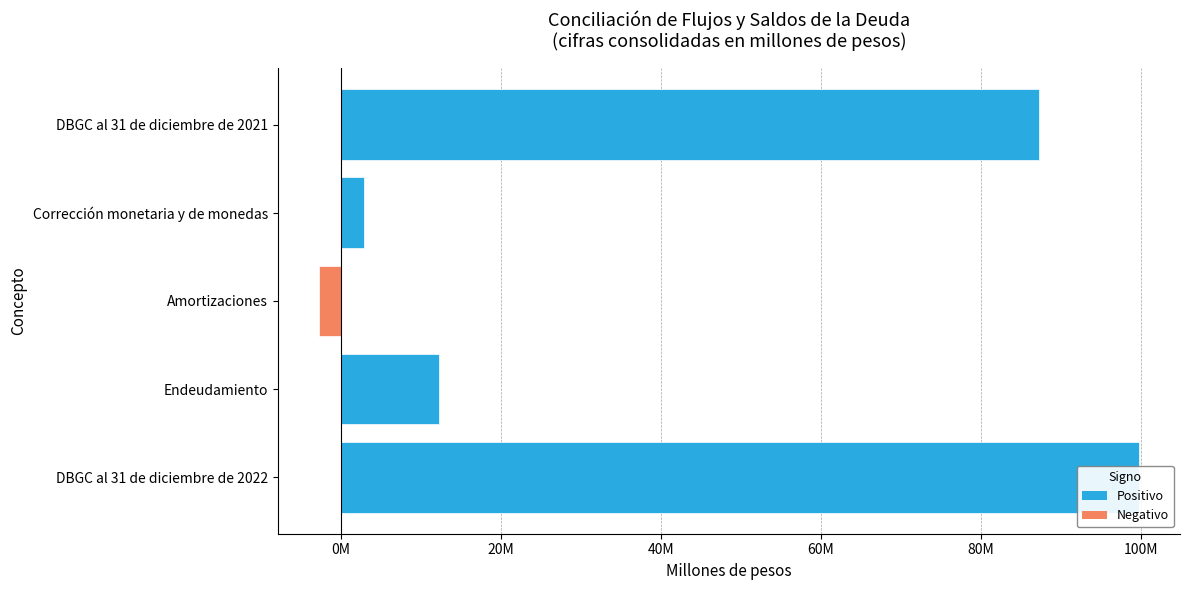

What is the average value?

39888434.9